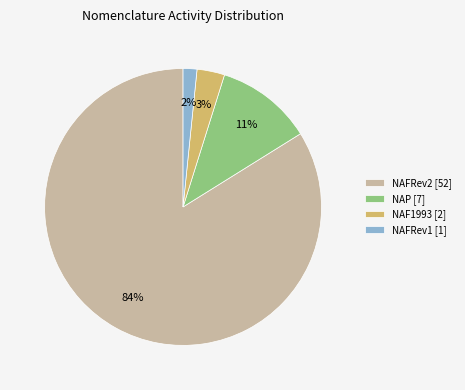

To the nearest percent, what portion does NAF1993 [2] represent?

3%